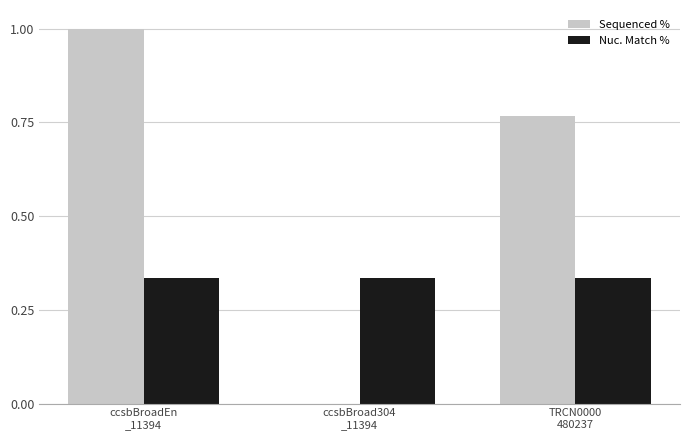

What are all the series names shown in the legend?

Sequenced %, Nuc. Match %